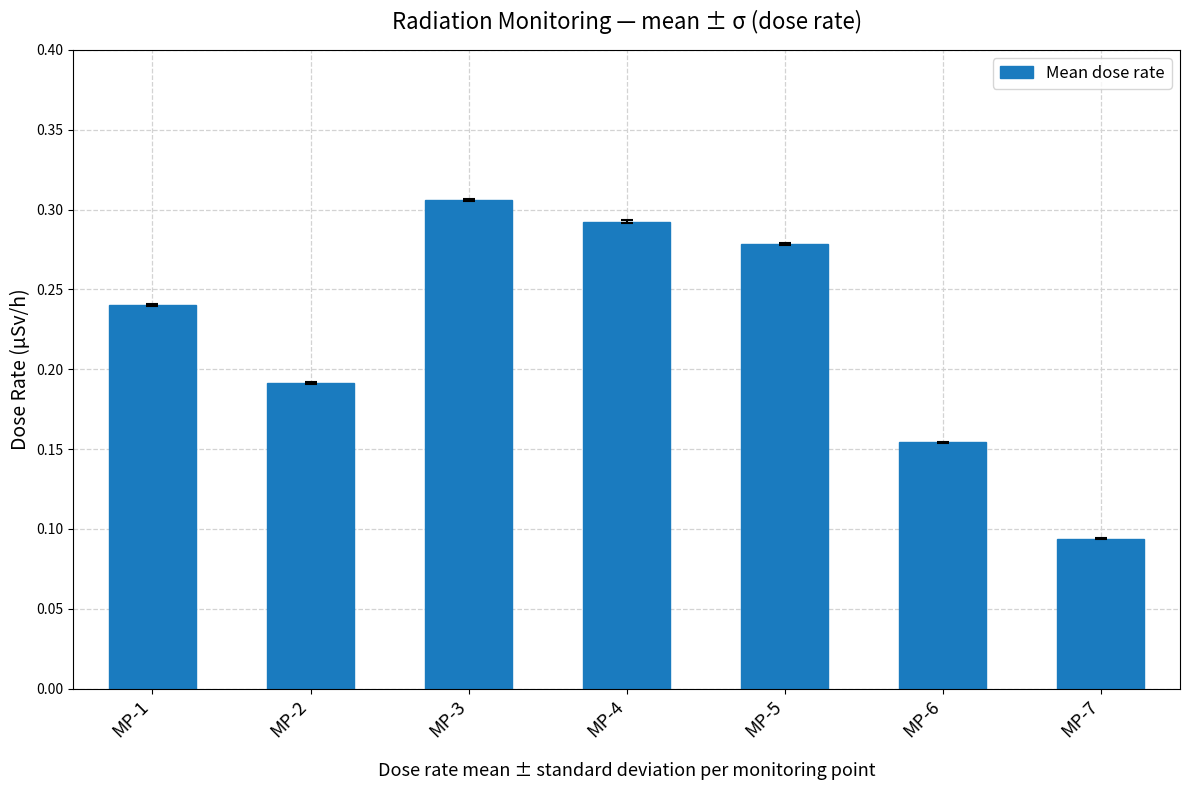

Between MP-2 and MP-5, which is larger?

MP-5